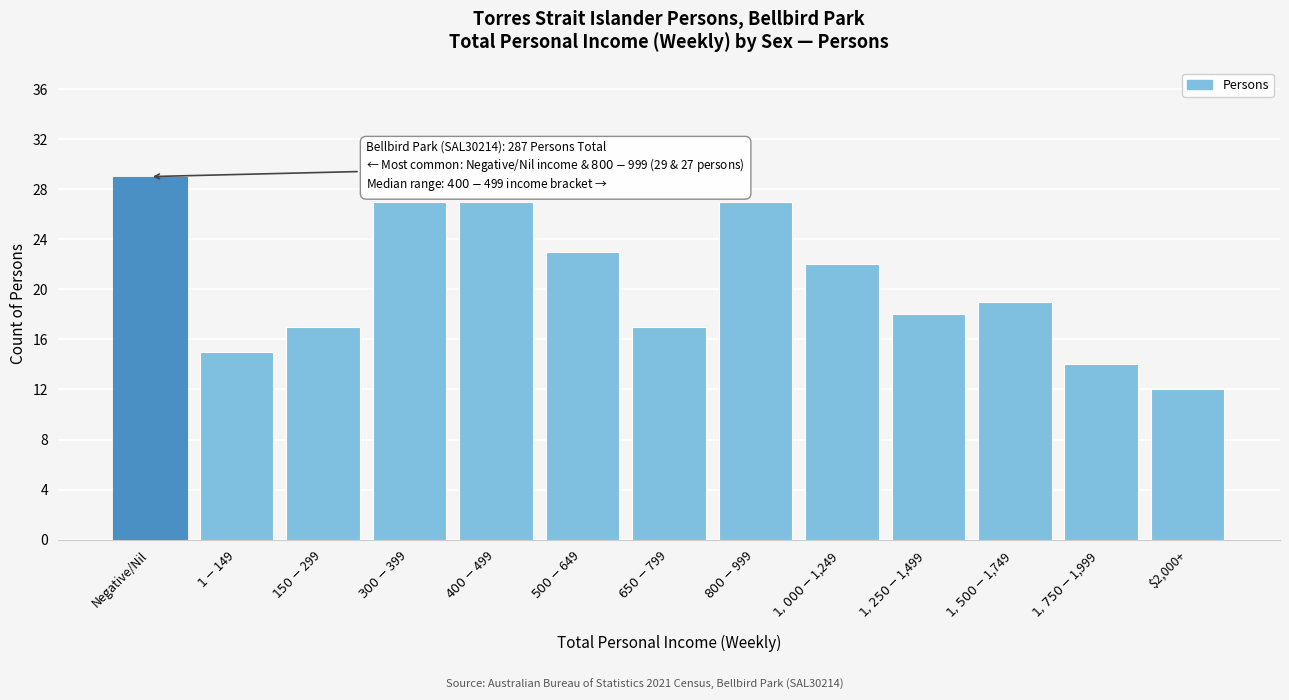

Reading right to left, what are all the values shown in this chart?

12	14	19	18	22	27	17	23	27	27	17	15	29